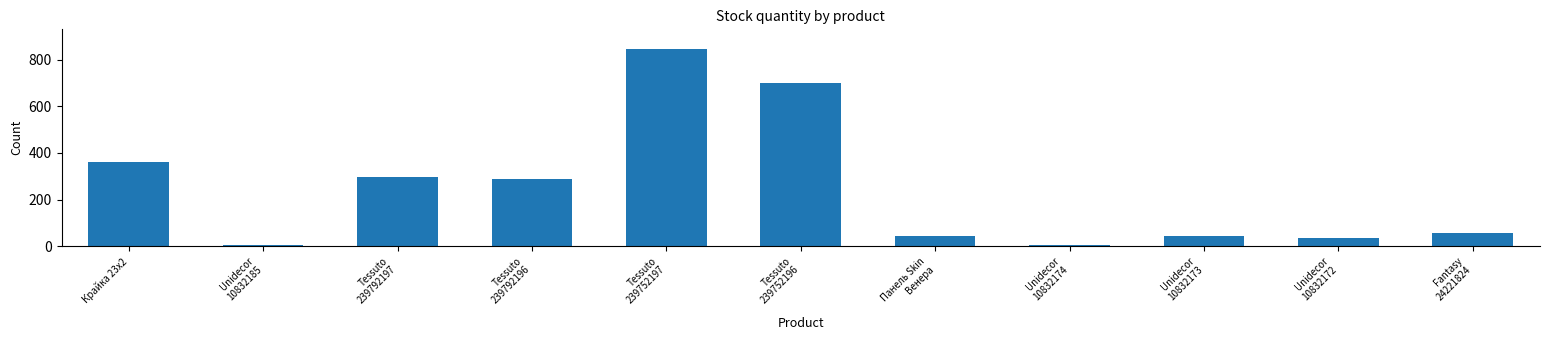

Where is the data nearest to the value 424?

Крайка 23x2